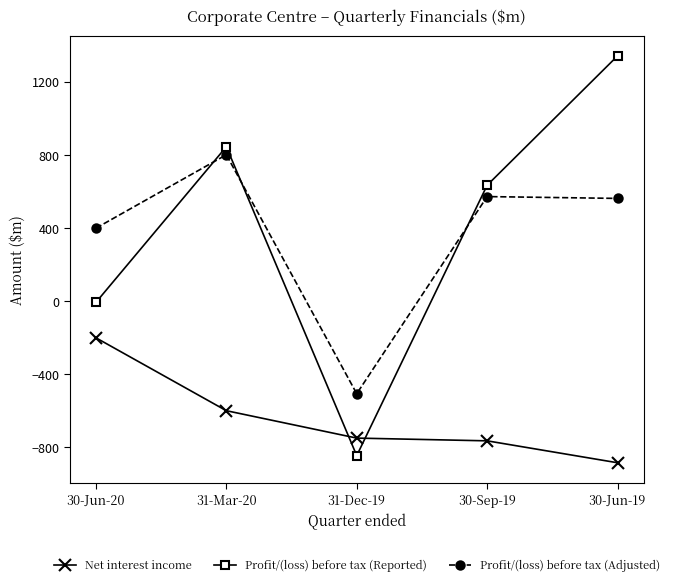

The Net interest income series shows -751 at 31-Dec-19. True or false?

True